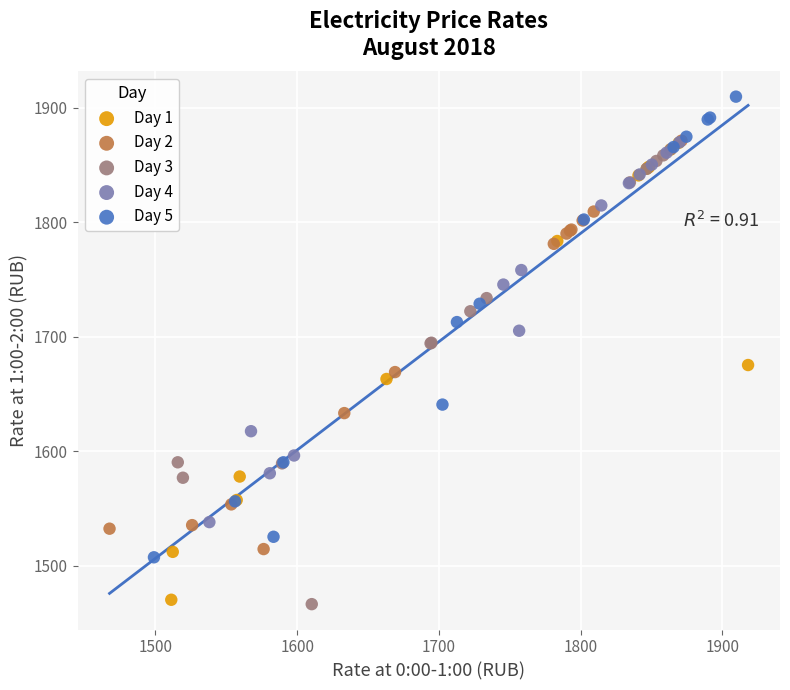

Which series contains the highest Y value?

Day 5